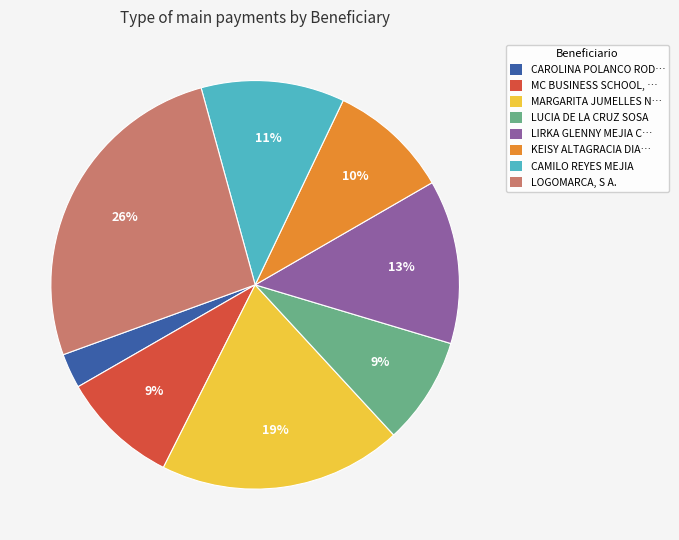

To the nearest percent, what portion does KEISY ALTAGRACIA DIA… represent?

10%